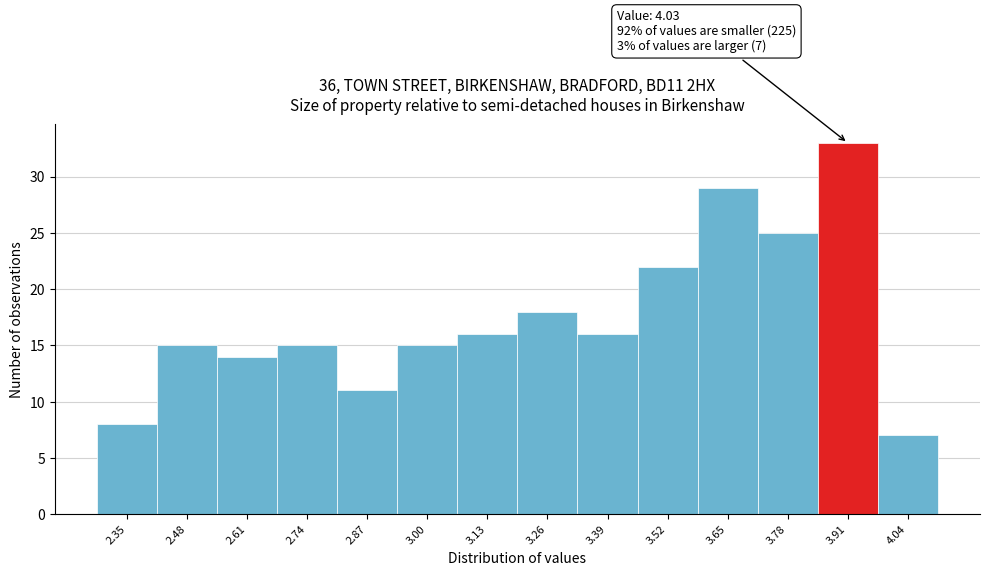

Reading right to left, extract all data points from this chart.

4.04=7	3.91=33	3.78=25	3.65=29	3.52=22	3.39=16	3.26=18	3.13=16	3.00=15	2.87=11	2.74=15	2.61=14	2.48=15	2.35=8